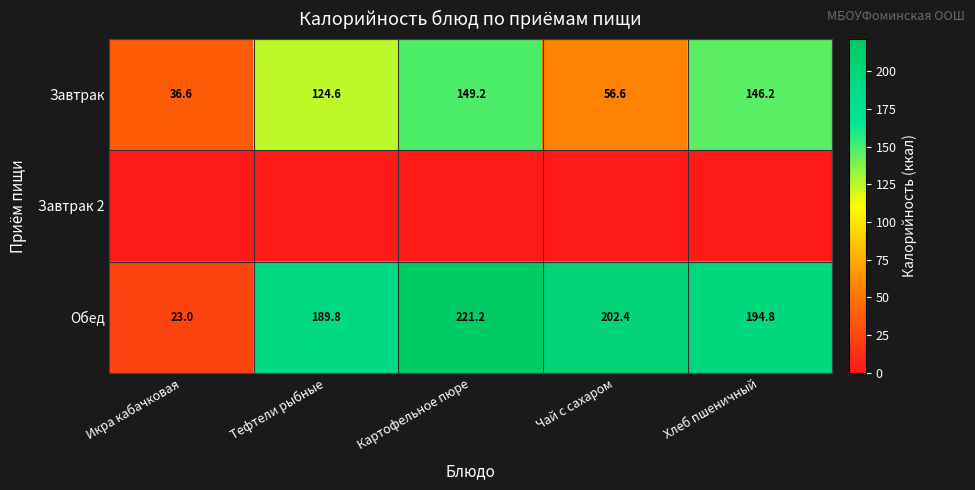

The value of Завтрак at Чай с сахаром is 20.4. True or false?

False